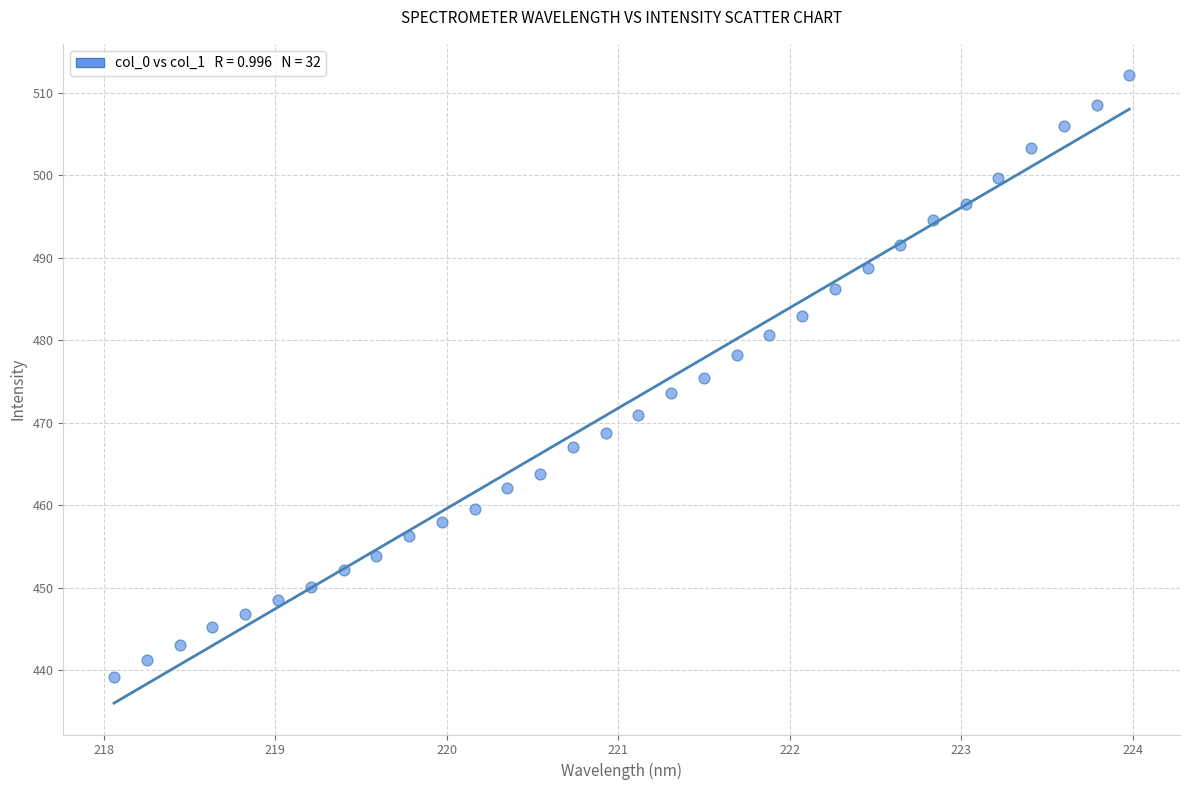

What is the range of X values (max minus min)?

5.9